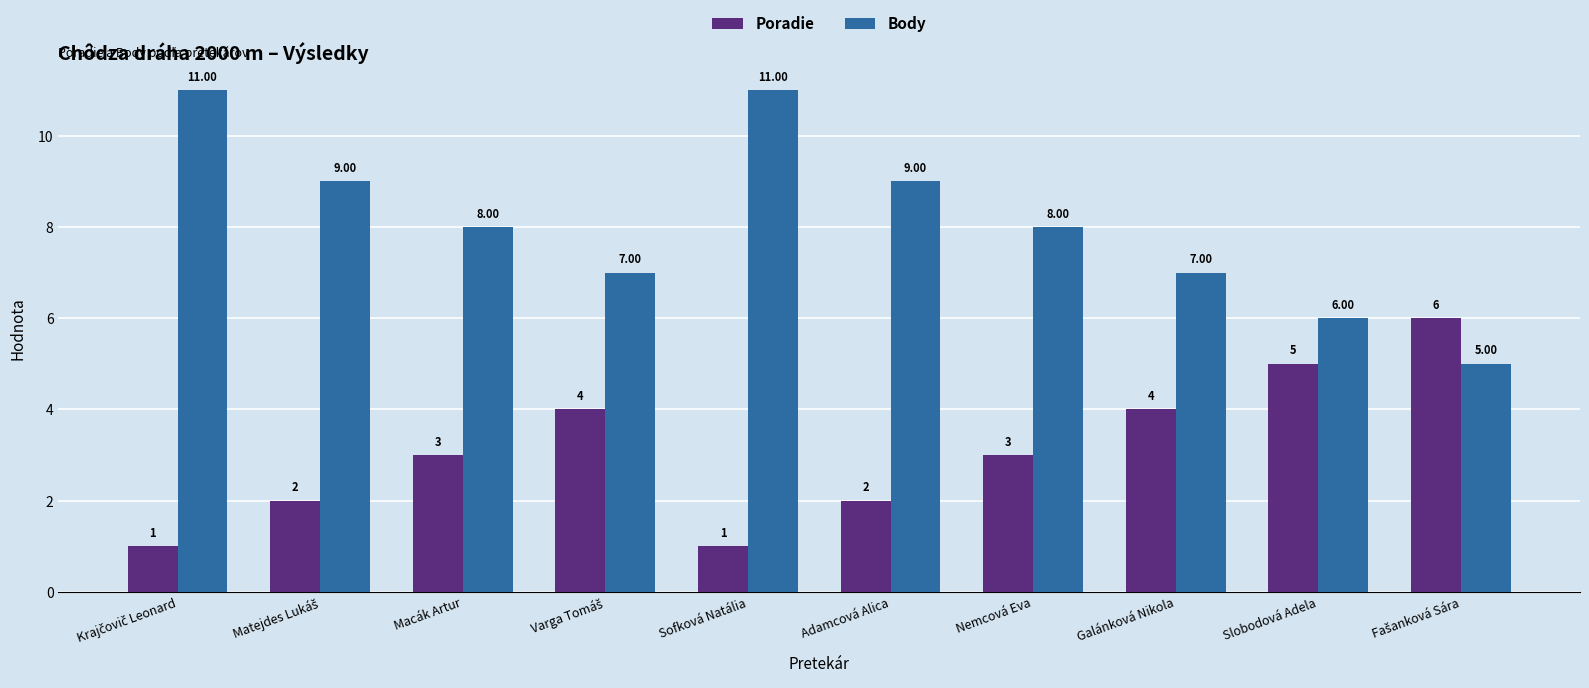

What is the difference between the highest and lowest values at Sofková Natália?

10